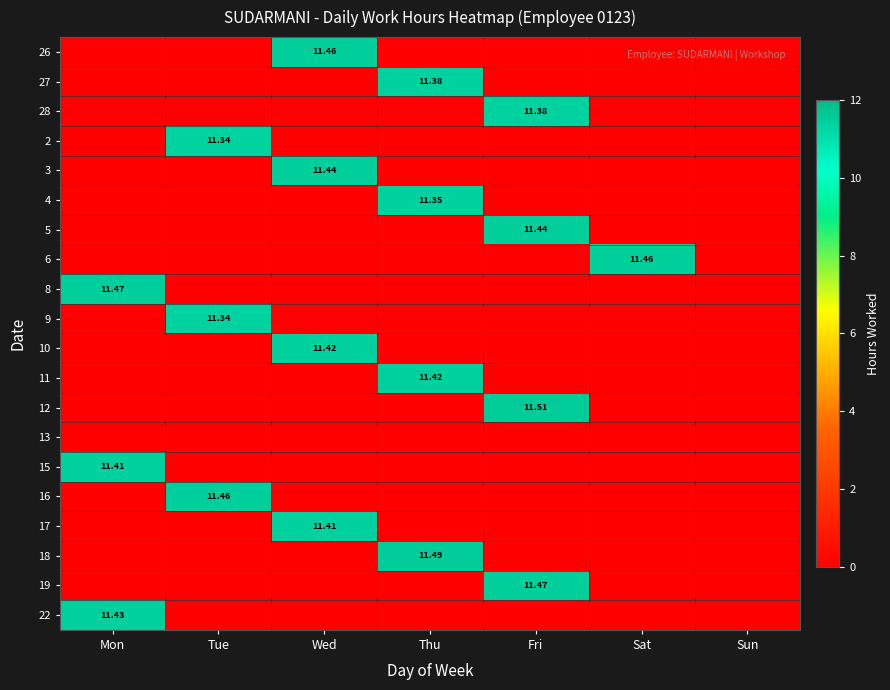

What is the sum of all 19 values?

11.5